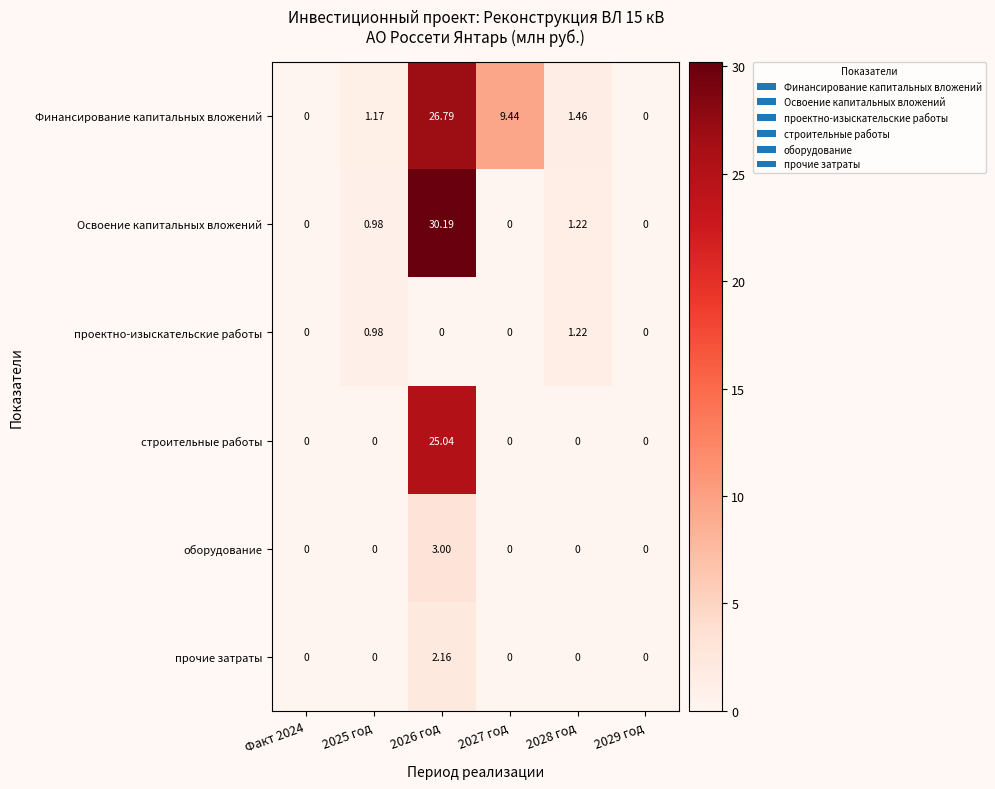

Which series has the widest spread of values?

Освоение капитальных вложений